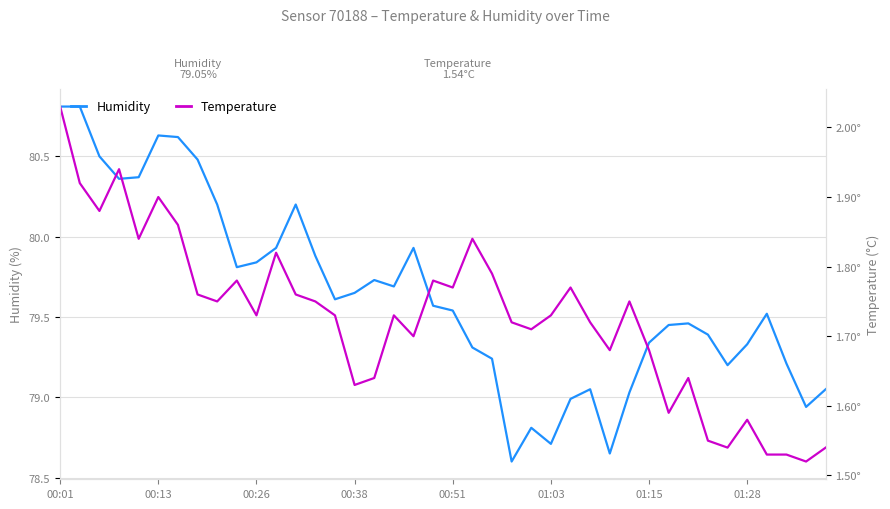

At 01:15, list the series in order from smallest to largest.

Temperature, Humidity